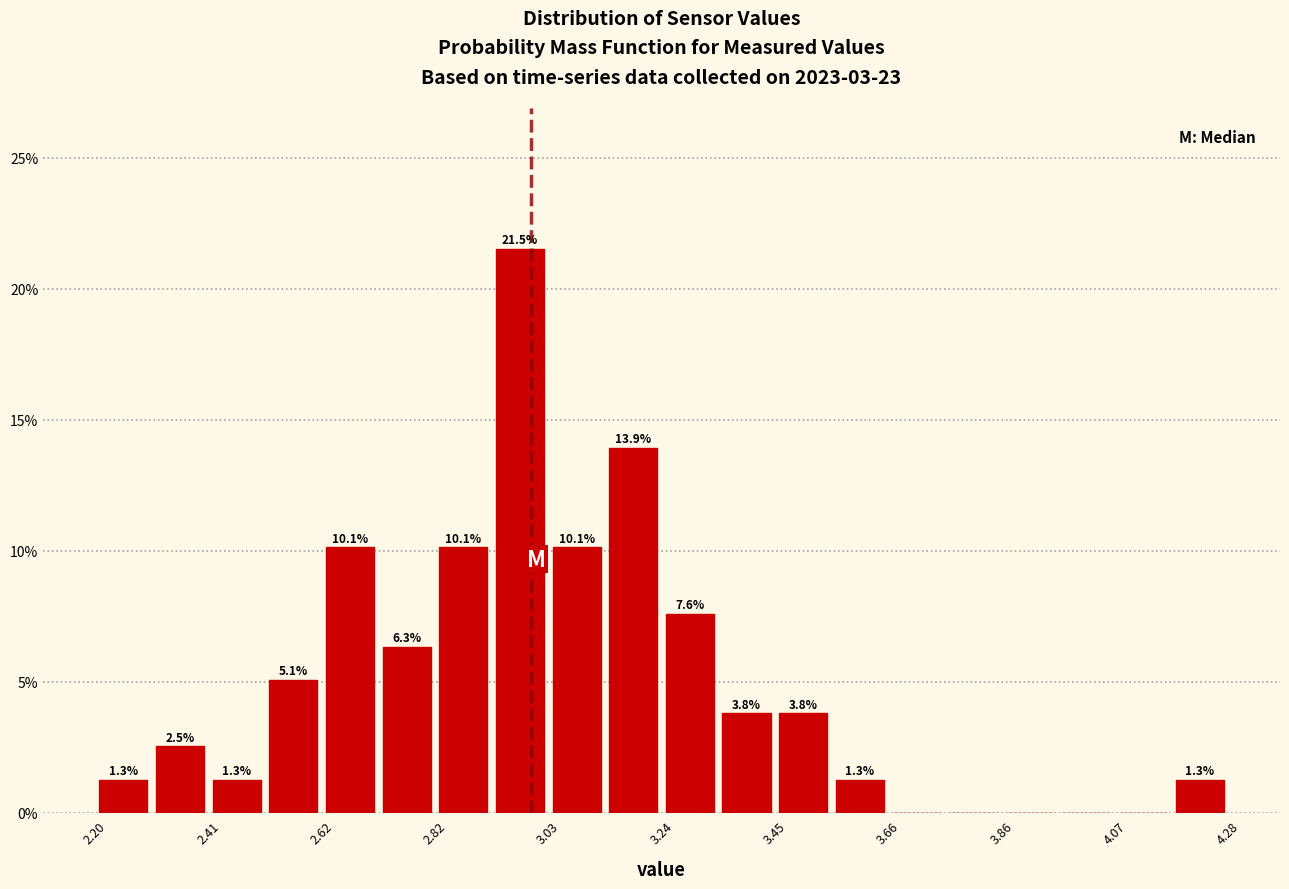

Read against the x-axis, roughly where is the centre of the tallest bar?

3.00